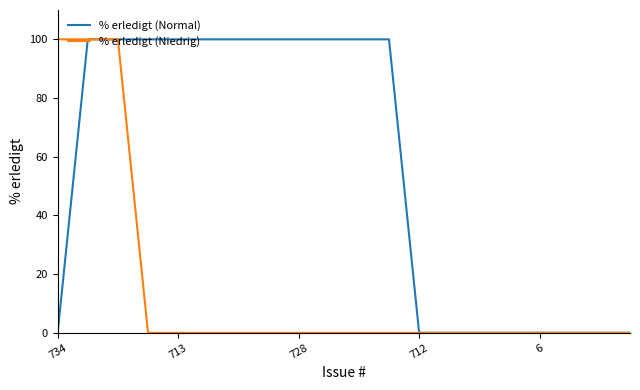

Rank the series by their average value, from highest to lowest.

% erledigt (Normal), % erledigt (Niedrig)